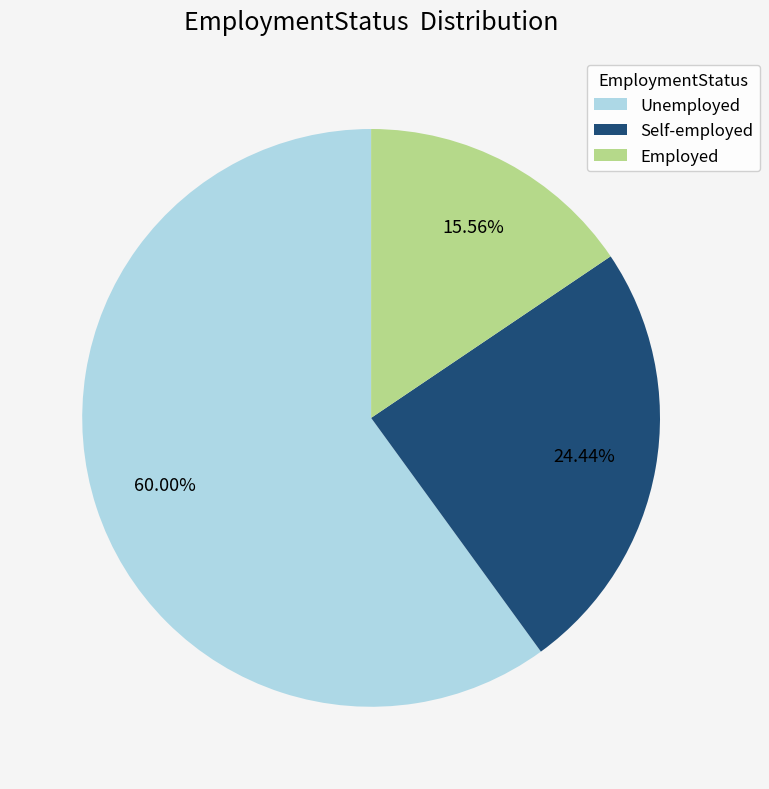

Rank the categories by value from highest to lowest.

Unemployed, Self-employed, Employed